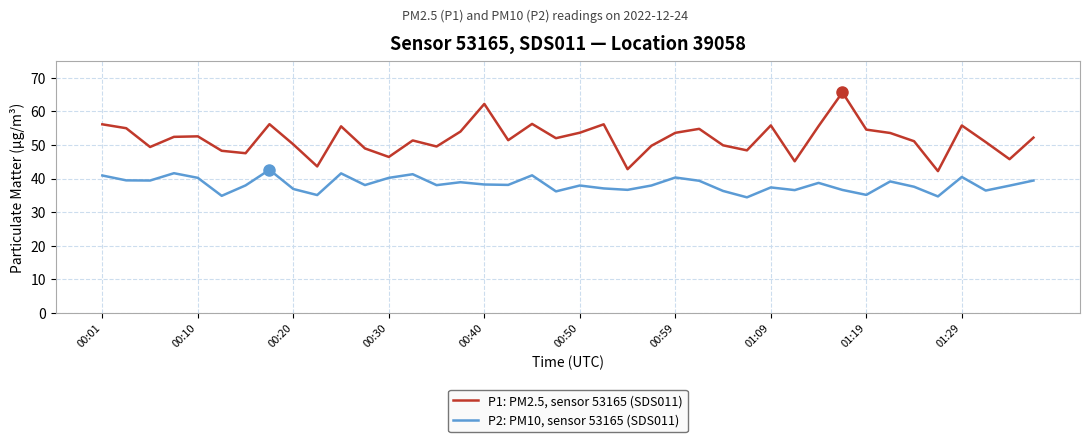

True or false: P1: PM2.5, sensor 53165 (SDS011) and P2: PM10, sensor 53165 (SDS011) cross at least once.

False